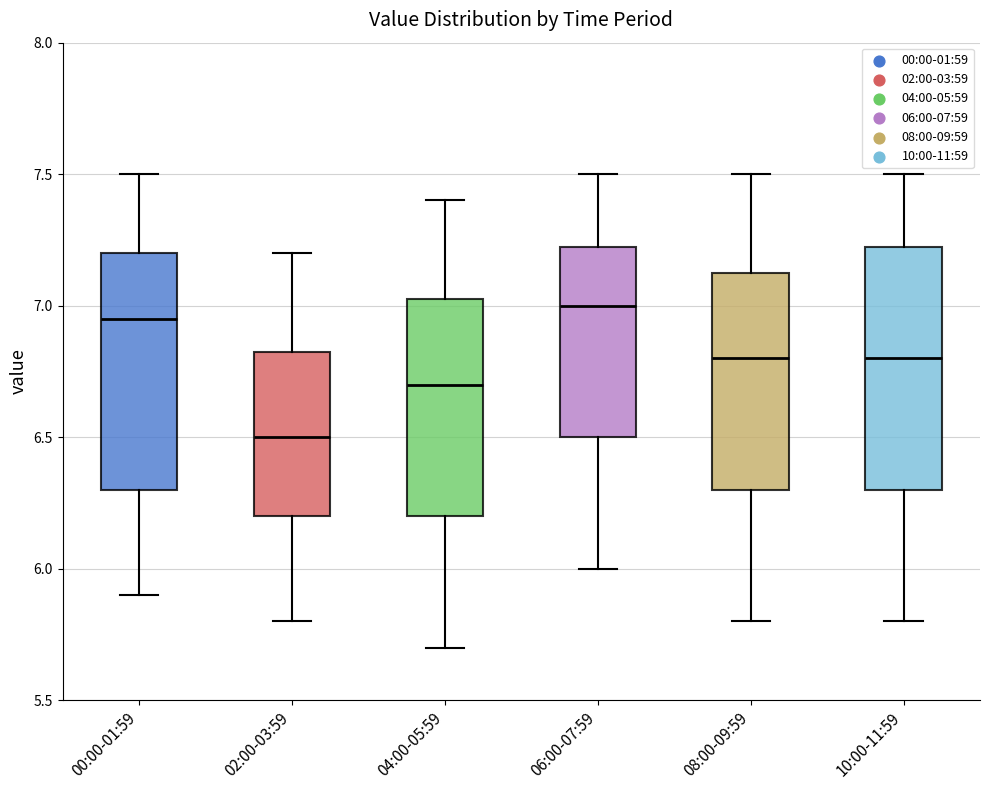

Reading left to right, transcribe this box plot: for each box, give where its median line is, the range the box spans, and where its two whiskers end, as read against the y-axis. The values are not printed on the chart, so give them approximately, as read against the axis.

00:00-01:59: median 6.95, box 6.30 to 7.20, whiskers 5.90 to 7.50
02:00-03:59: median 6.50, box 6.20 to 6.85, whiskers 5.80 to 7.20
04:00-05:59: median 6.70, box 6.20 to 7.05, whiskers 5.70 to 7.40
06:00-07:59: median 7.00, box 6.50 to 7.25, whiskers 6.00 to 7.50
08:00-09:59: median 6.80, box 6.30 to 7.15, whiskers 5.80 to 7.50
10:00-11:59: median 6.80, box 6.30 to 7.25, whiskers 5.80 to 7.50